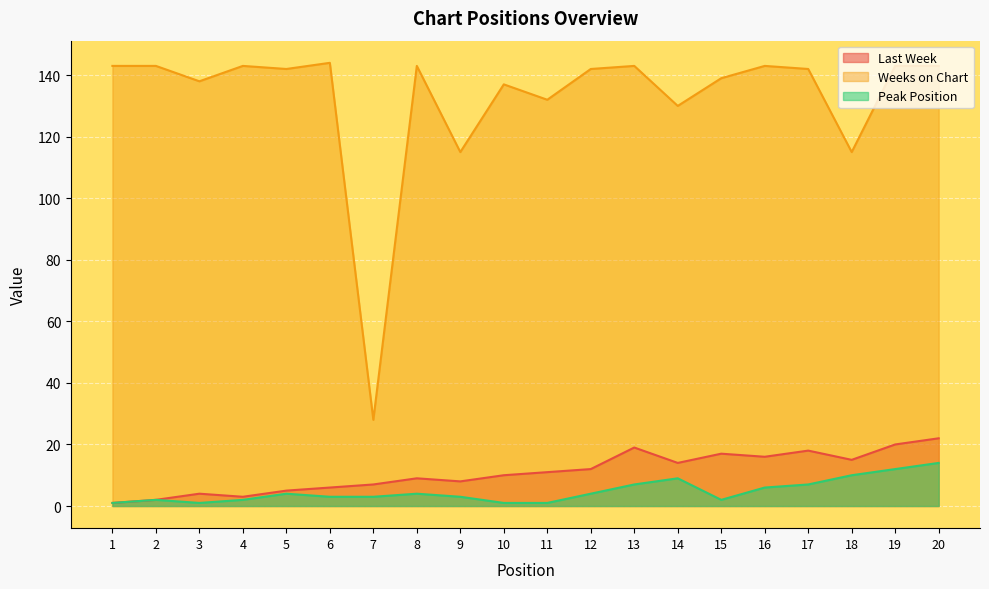

What is the minimum value for Weeks on Chart?

28